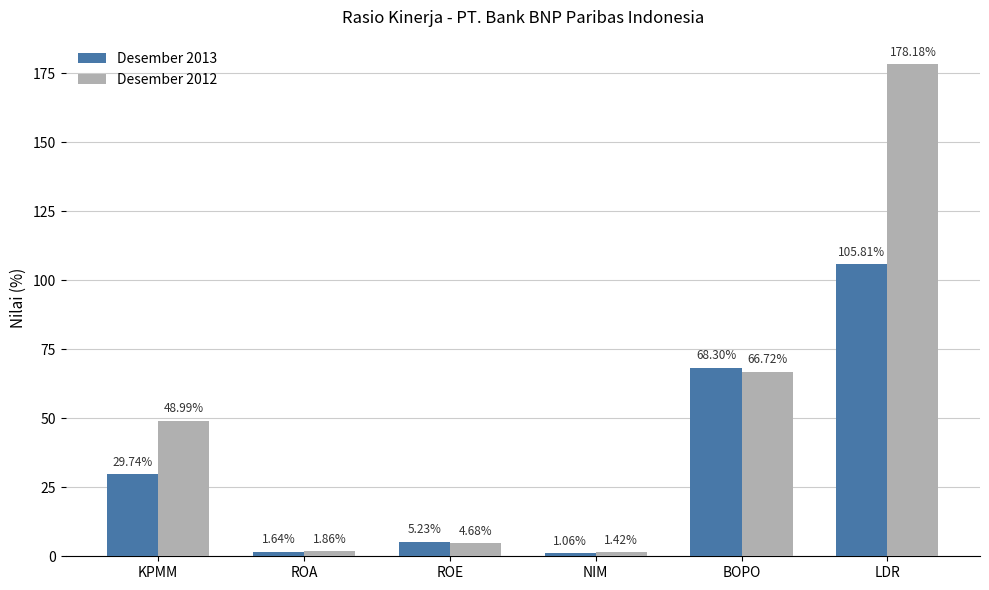

How many series are shown in this chart?

2